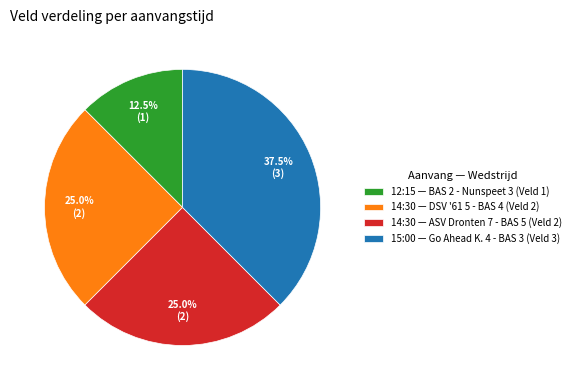

Between 15:00 — Go Ahead K. 4 - BAS 3 (Veld 3) and 14:30 — ASV Dronten 7 - BAS 5 (Veld 2), which is larger?

15:00 — Go Ahead K. 4 - BAS 3 (Veld 3)